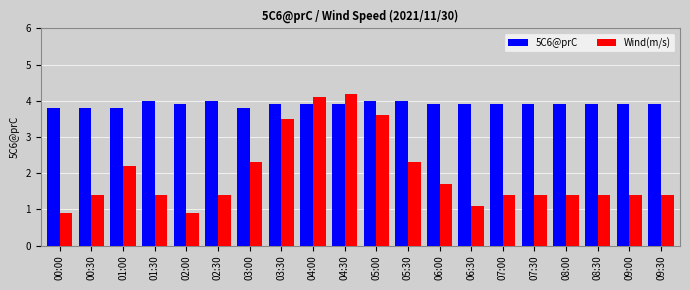

How many bars are there in each group?

2